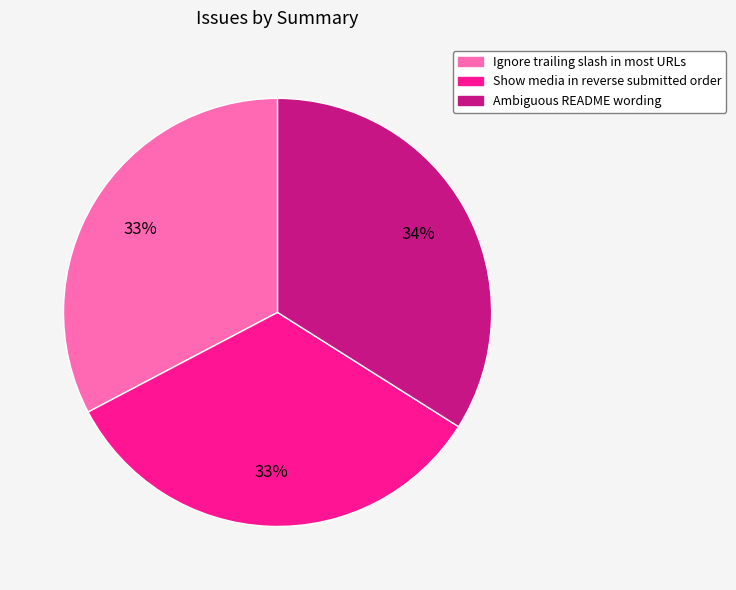

To the nearest percent, what is the average slice percentage?

33%